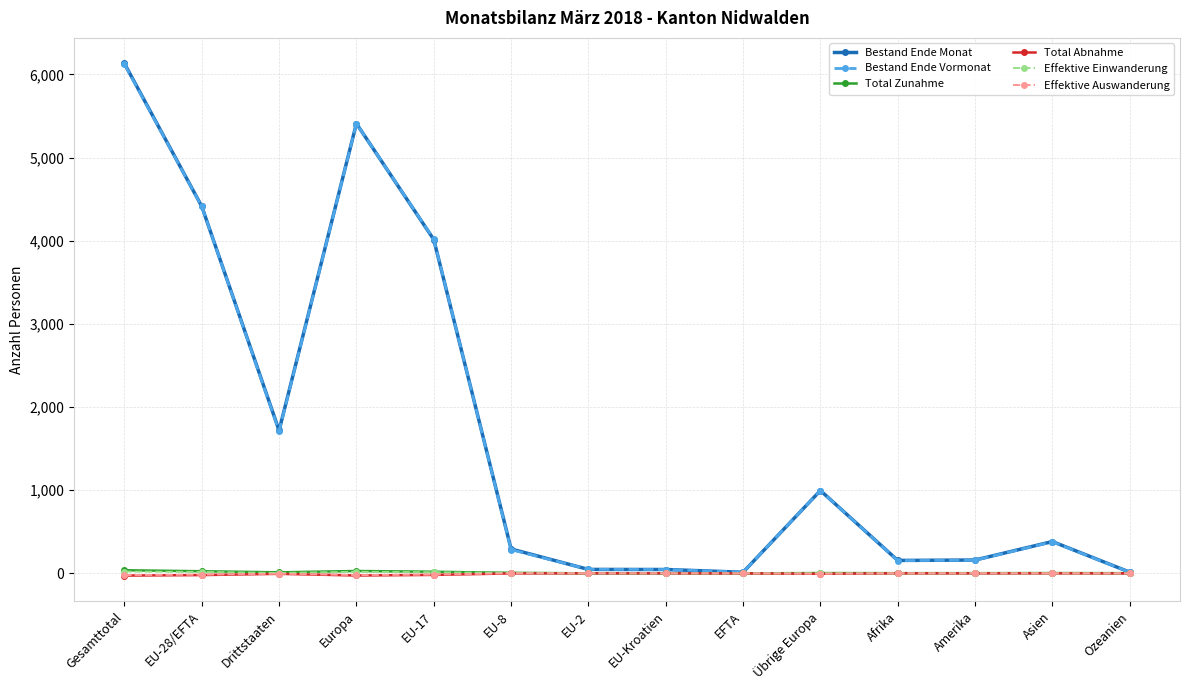

What is the label of the 10th point from the left?

Übrige Europa